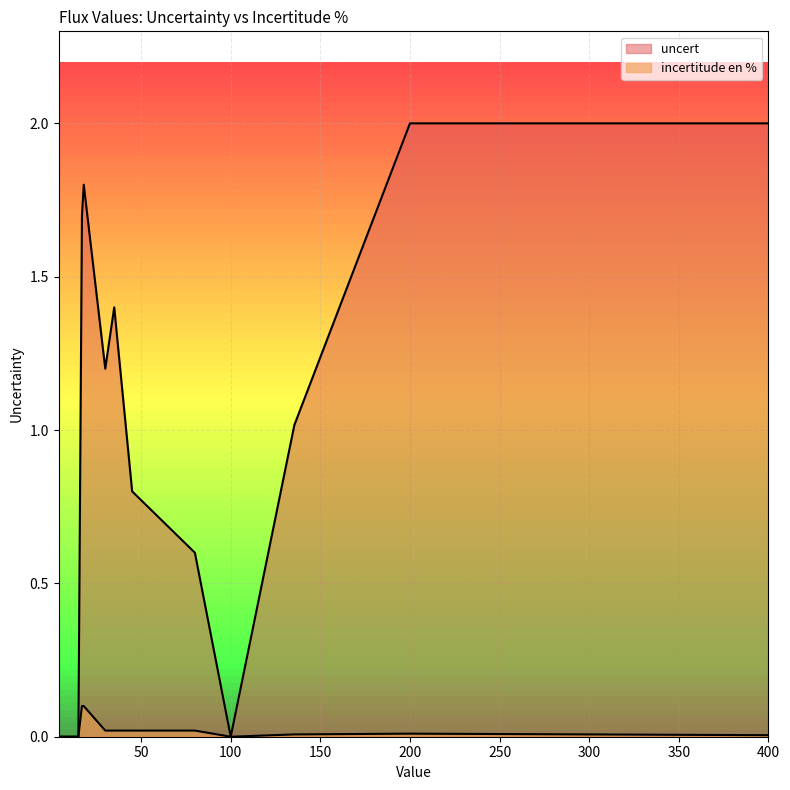

At which label does incertitude en % reach its peak?

17